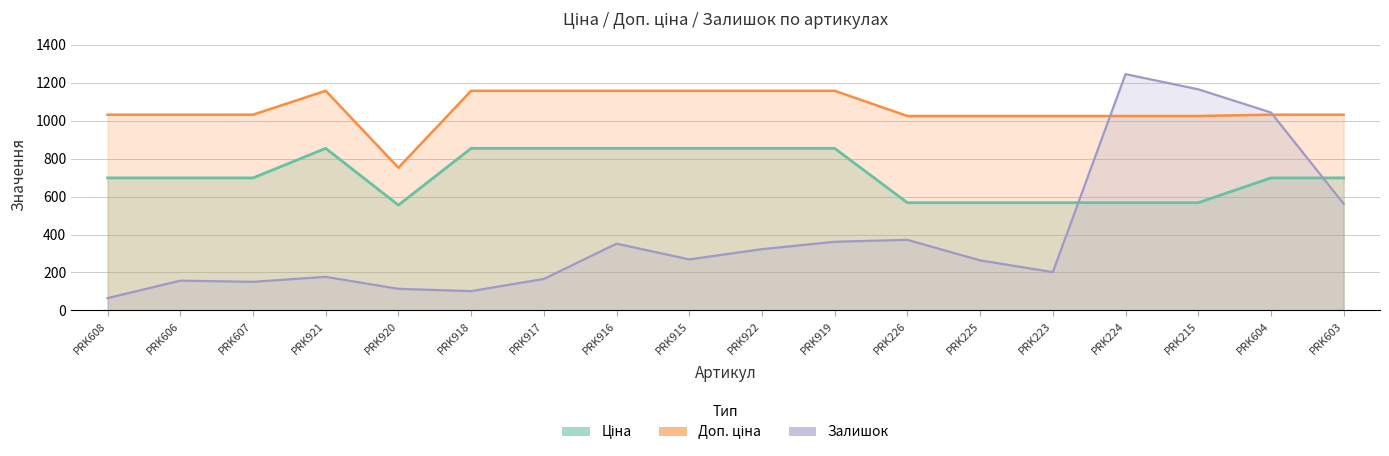

Count the number of categories in the chart.

18